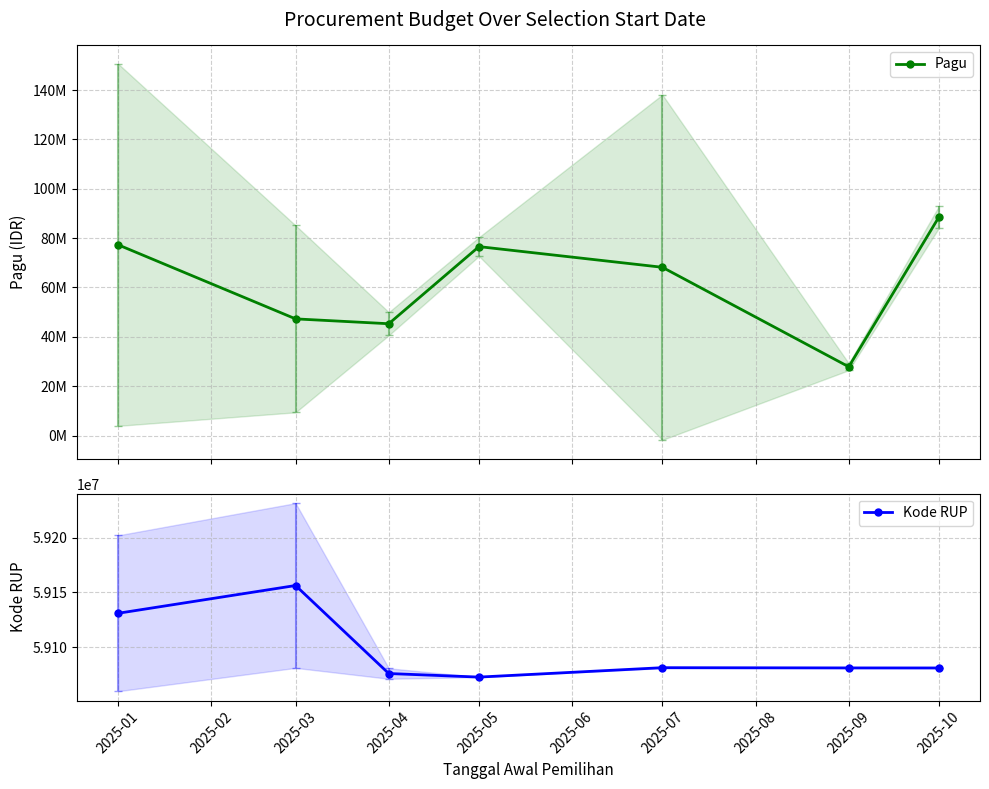

Is this an area chart (filled region under the line)?

No